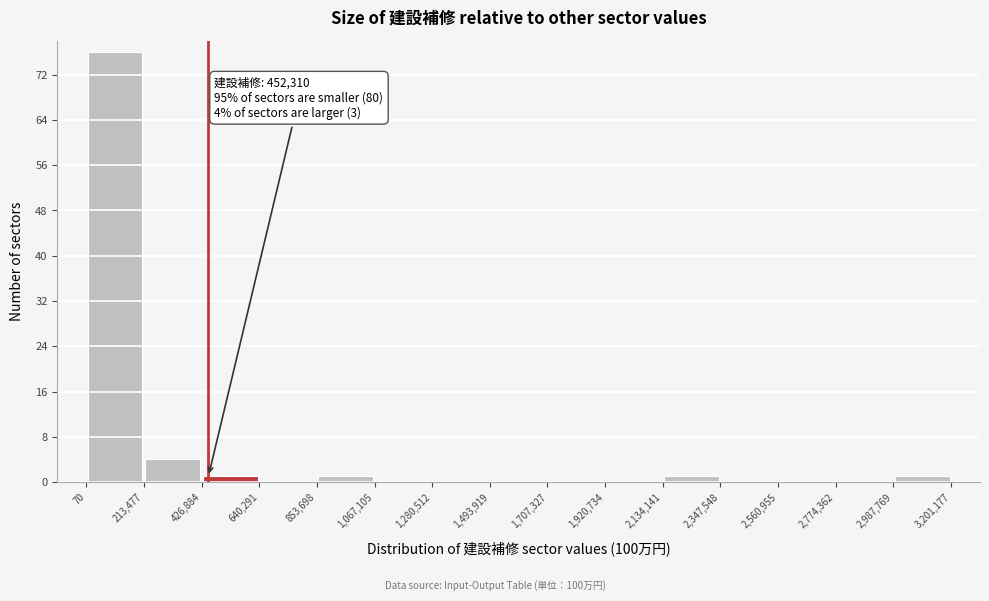

Which range on the x-axis has the tallest bar?

70 to 213,477